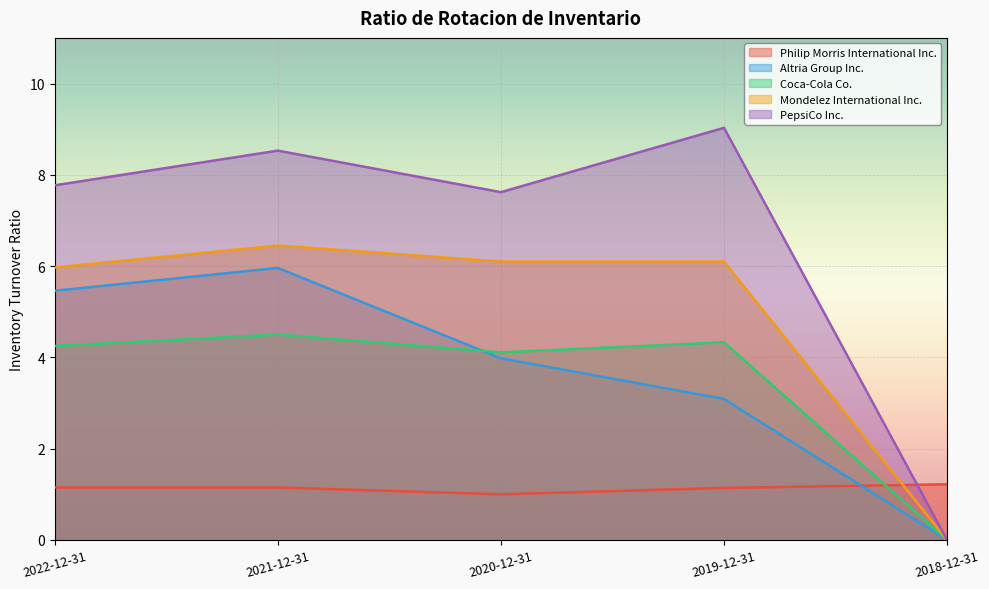

What position from the left is 2018-12-31?

5